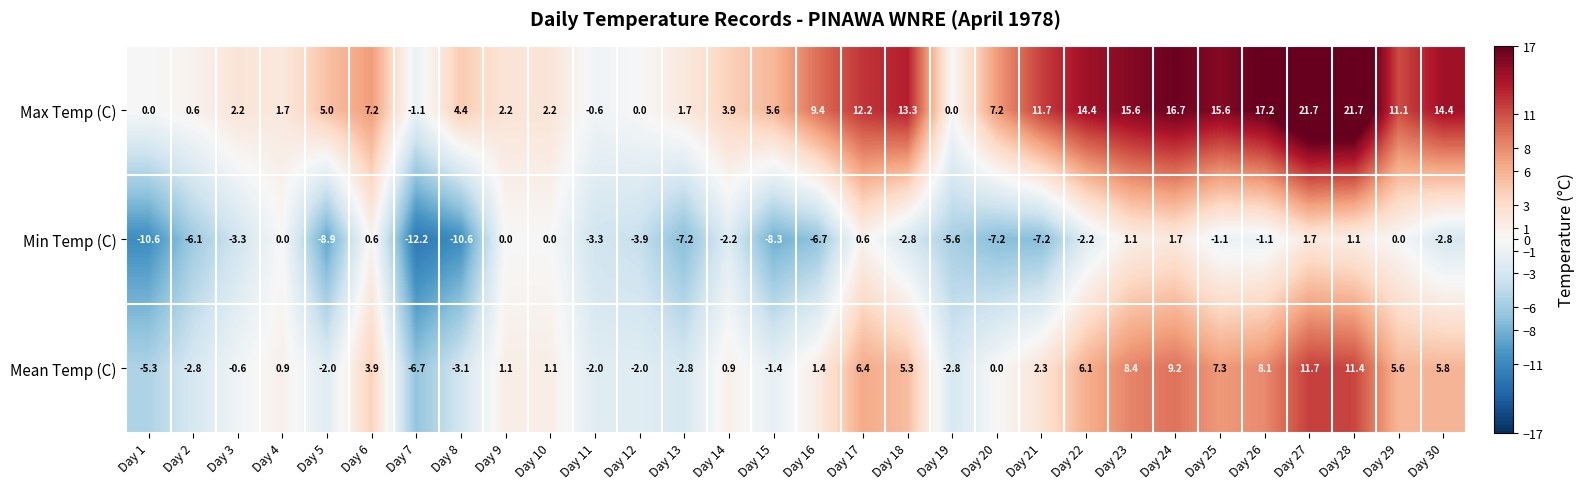

At how many categories does at least one series exceed 14?

8